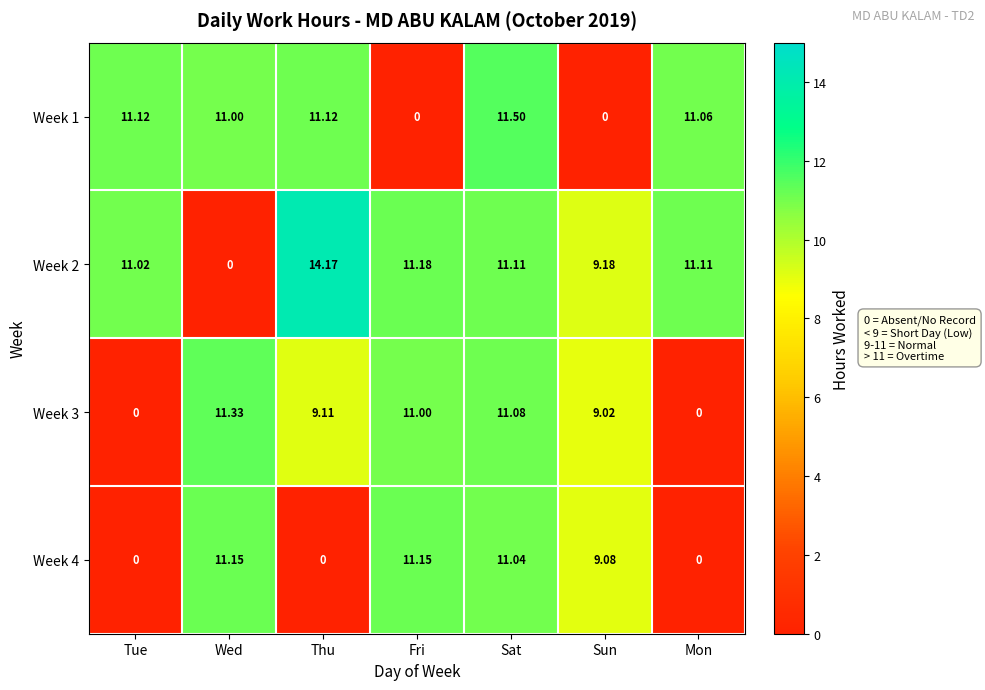

Rank the series by their average value, from lowest to highest.

Week 4, Week 3, Week 1, Week 2